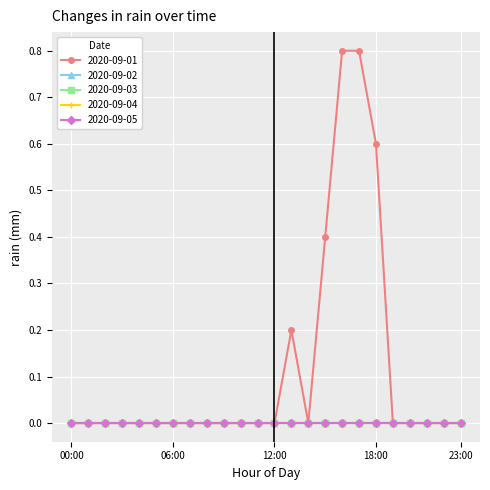

Reading left to right, extract all data points from this chart.

2020-09-01: 00:00=0.0	01:00=0.0	02:00=0.0	03:00=0.0	04:00=0.0	05:00=0.0	06:00=0.0	07:00=0.0	08:00=0.0	09:00=0.0	10:00=0.0	11:00=0.0	12:00=0.0	13:00=0.2	14:00=0.0	15:00=0.4	16:00=0.8	17:00=0.8	18:00=0.6	19:00=0.0	20:00=0.0	21:00=0.0	22:00=0.0	23:00=0.0
2020-09-02: 00:00=0.0	01:00=0.0	02:00=0.0	03:00=0.0	04:00=0.0	05:00=0.0	06:00=0.0	07:00=0.0	08:00=0.0	09:00=0.0	10:00=0.0	11:00=0.0	12:00=0.0	13:00=0.0	14:00=0.0	15:00=0.0	16:00=0.0	17:00=0.0	18:00=0.0	19:00=0.0	20:00=0.0	21:00=0.0	22:00=0.0	23:00=0.0
2020-09-03: 00:00=0.0	01:00=0.0	02:00=0.0	03:00=0.0	04:00=0.0	05:00=0.0	06:00=0.0	07:00=0.0	08:00=0.0	09:00=0.0	10:00=0.0	11:00=0.0	12:00=0.0	13:00=0.0	14:00=0.0	15:00=0.0	16:00=0.0	17:00=0.0	18:00=0.0	19:00=0.0	20:00=0.0	21:00=0.0	22:00=0.0	23:00=0.0
2020-09-04: 00:00=0.0	01:00=0.0	02:00=0.0	03:00=0.0	04:00=0.0	05:00=0.0	06:00=0.0	07:00=0.0	08:00=0.0	09:00=0.0	10:00=0.0	11:00=0.0	12:00=0.0	13:00=0.0	14:00=0.0	15:00=0.0	16:00=0.0	17:00=0.0	18:00=0.0	19:00=0.0	20:00=0.0	21:00=0.0	22:00=0.0	23:00=0.0
2020-09-05: 00:00=0.0	01:00=0.0	02:00=0.0	03:00=0.0	04:00=0.0	05:00=0.0	06:00=0.0	07:00=0.0	08:00=0.0	09:00=0.0	10:00=0.0	11:00=0.0	12:00=0.0	13:00=0.0	14:00=0.0	15:00=0.0	16:00=0.0	17:00=0.0	18:00=0.0	19:00=0.0	20:00=0.0	21:00=0.0	22:00=0.0	23:00=0.0